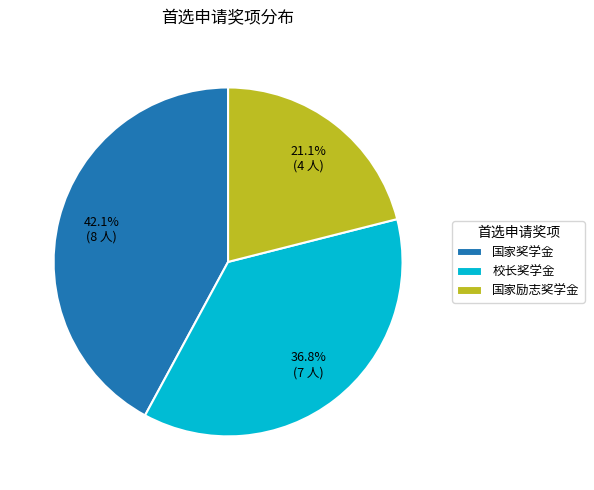

To the nearest percent, what is the difference between the 校长奖学金 and 国家励志奖学金 slice percentages?

16%